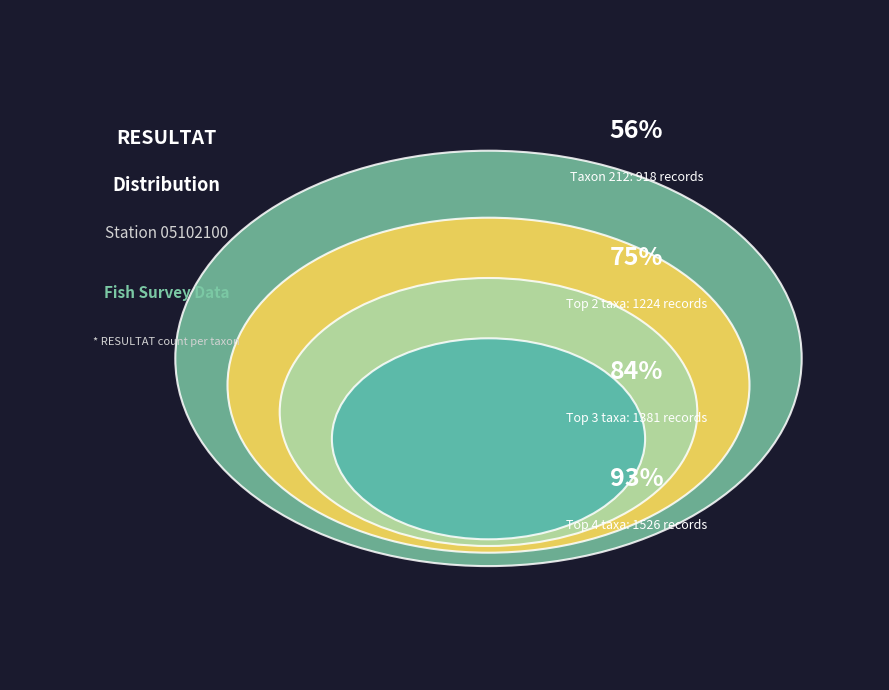

Which category accounts for the majority?

212